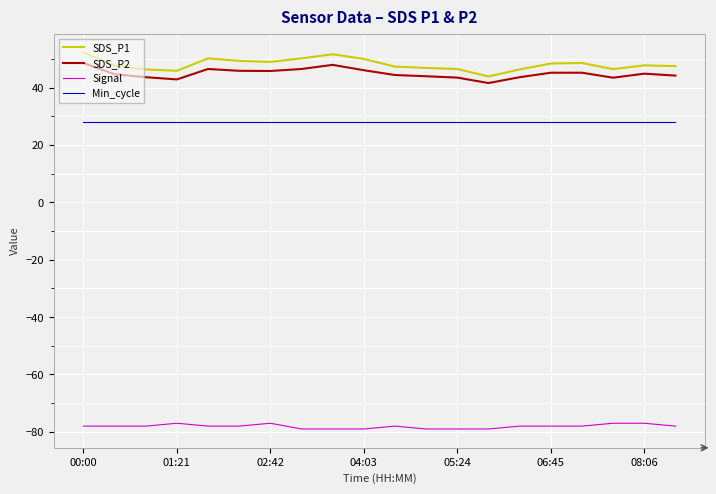

What is the highest value of the Signal series?

-77.0